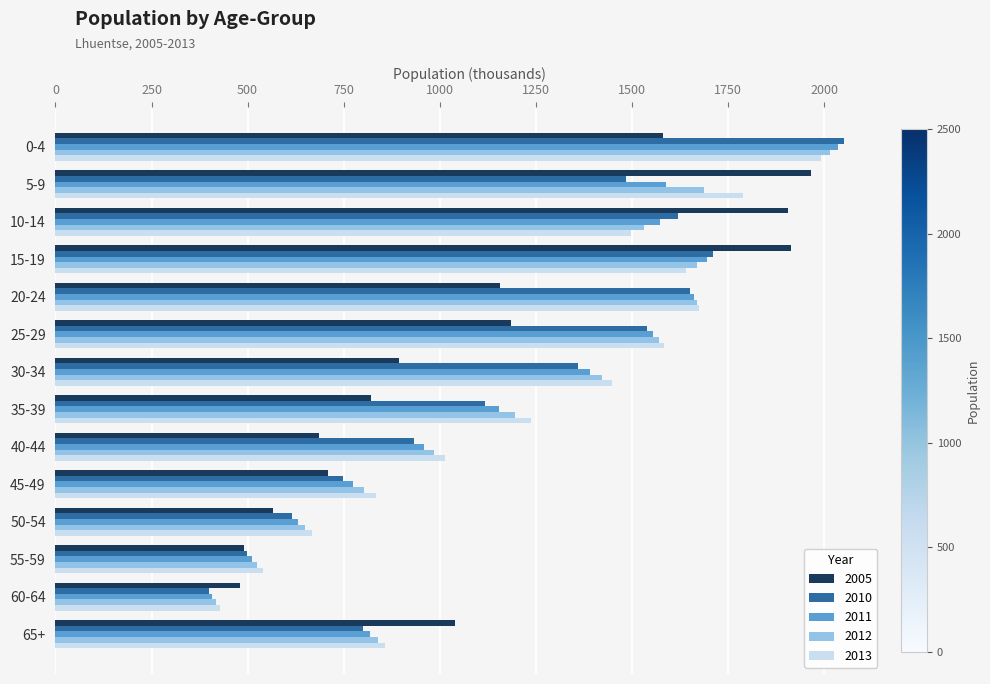

The 2011 series shows 2087 at 25-29. True or false?

False